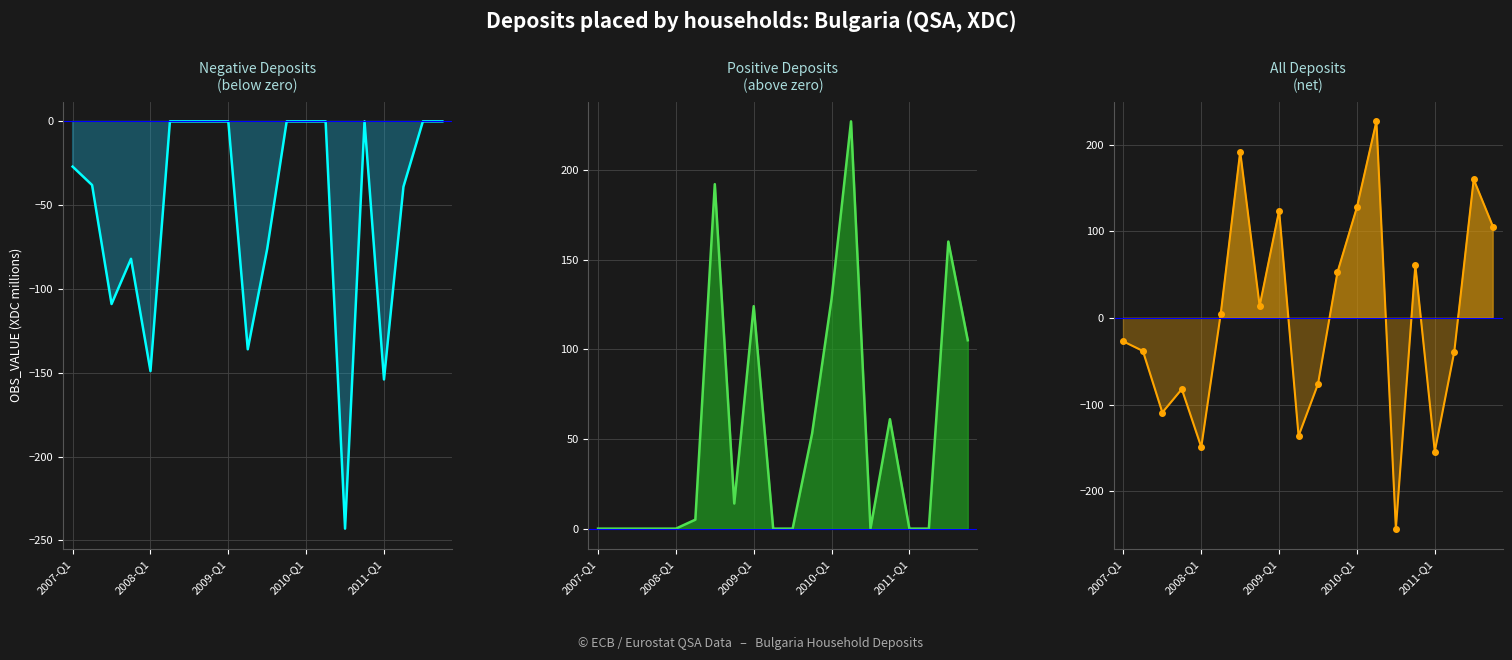

How many categories are shown in the chart?

20